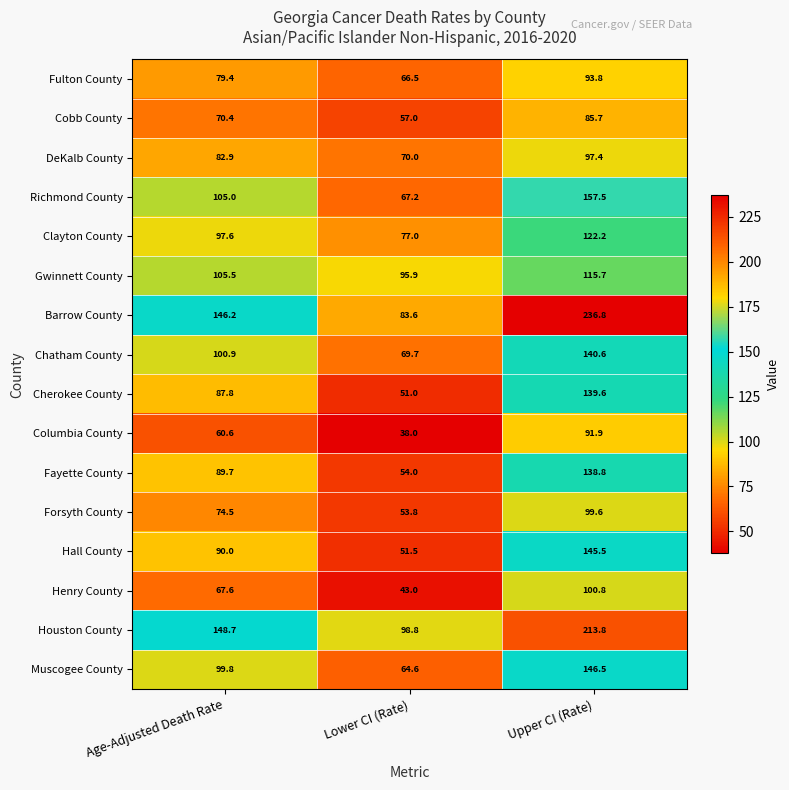

Rank the series by their maximum value, from highest to lowest.

Barrow County, Houston County, Richmond County, Muscogee County, Hall County, Chatham County, Cherokee County, Fayette County, Clayton County, Gwinnett County, Henry County, Forsyth County, DeKalb County, Fulton County, Columbia County, Cobb County